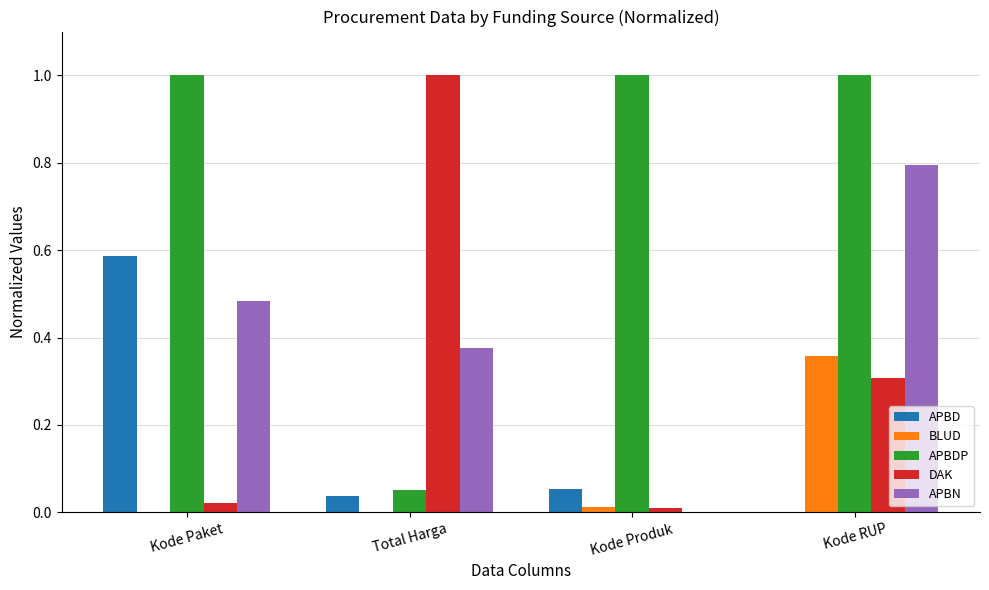

Count the number of categories in the chart.

4